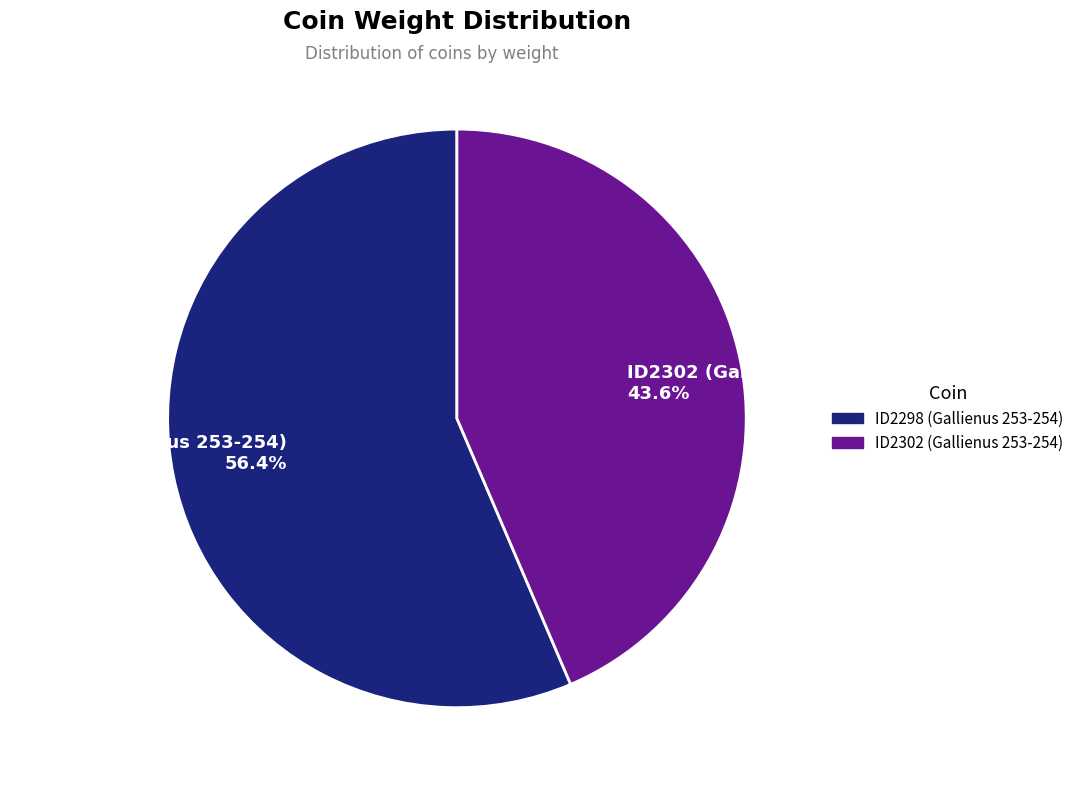

To the nearest percent, what portion does ID2302 (Gallienus 253-254) represent?

44%